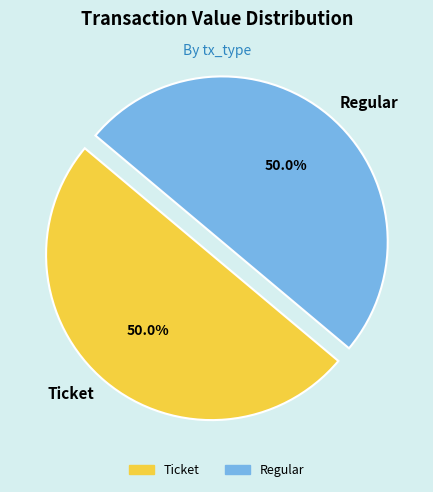

Is the sum of Regular and Ticket greater than half?

Yes